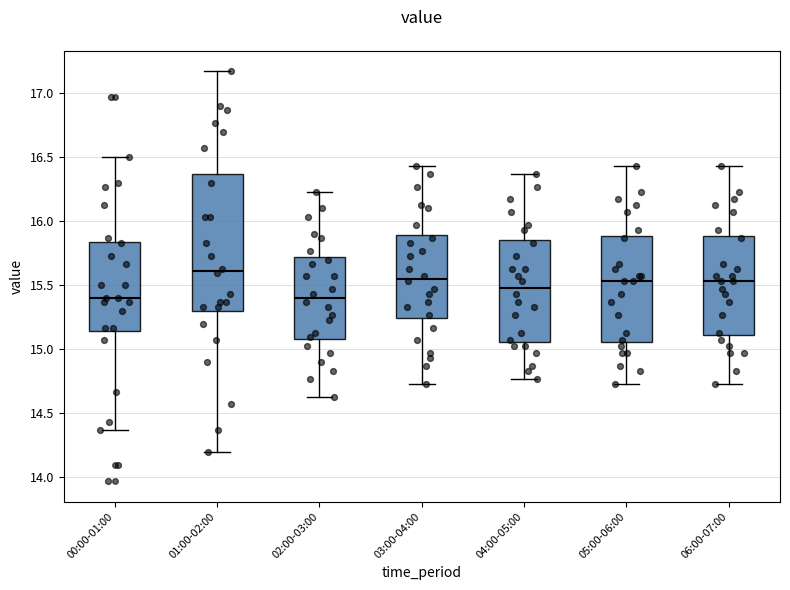

Reading left to right, read every box against the y-axis: the position of its median line, the range the box covers, and the ends of its whiskers. The values are not printed on the chart, so give them approximately, as read against the axis.

00:00-01:00: median 15.40, box 15.15 to 15.85, whiskers 14.35 to 16.50
01:00-02:00: median 15.60, box 15.30 to 16.35, whiskers 14.20 to 17.15
02:00-03:00: median 15.40, box 15.10 to 15.70, whiskers 14.65 to 16.25
03:00-04:00: median 15.55, box 15.25 to 15.90, whiskers 14.75 to 16.45
04:00-05:00: median 15.50, box 15.05 to 15.85, whiskers 14.75 to 16.35
05:00-06:00: median 15.55, box 15.05 to 15.90, whiskers 14.75 to 16.45
06:00-07:00: median 15.55, box 15.10 to 15.90, whiskers 14.75 to 16.45